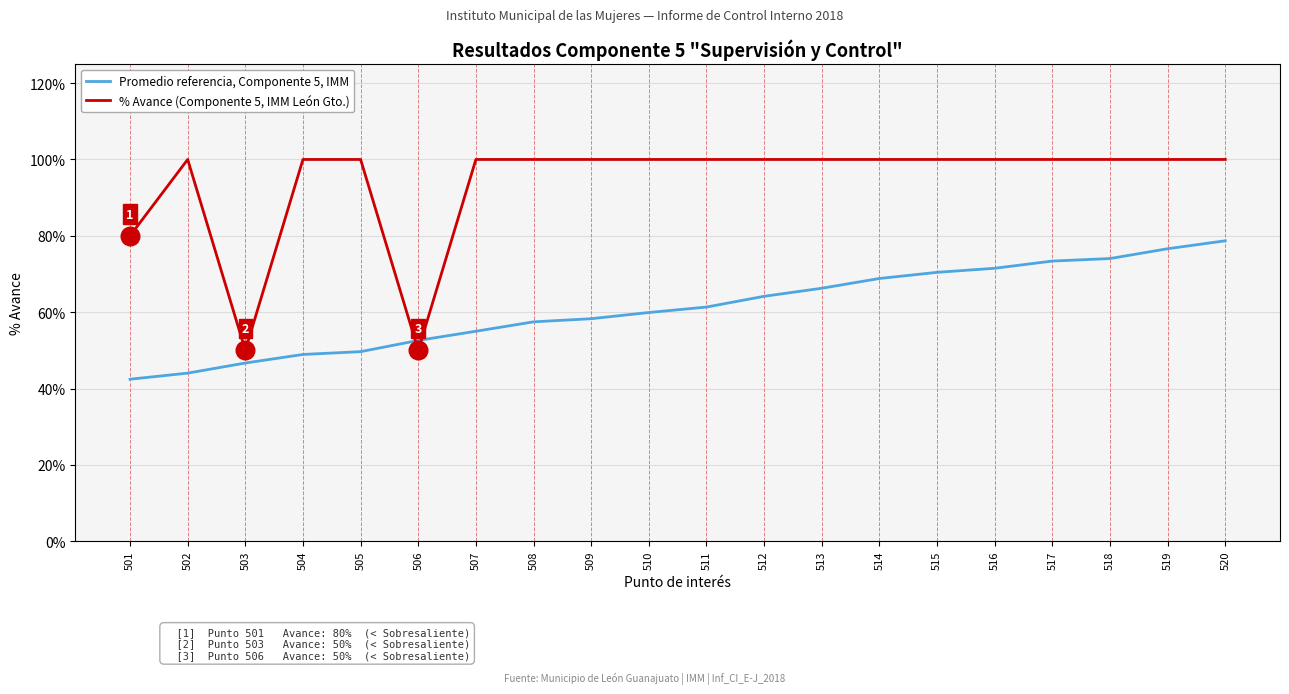

What are all the series names shown in the legend?

Promedio referencia, Componente 5, IMM, % Avance (Componente 5, IMM León Gto.)